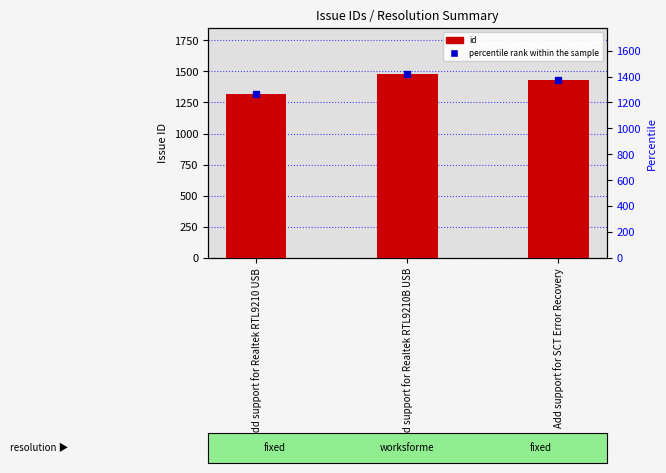

Rank the categories by value from lowest to highest.

Add support for Realtek RTL9210 USB, Add support for SCT Error Recovery, Add support for Realtek RTL9210B USB